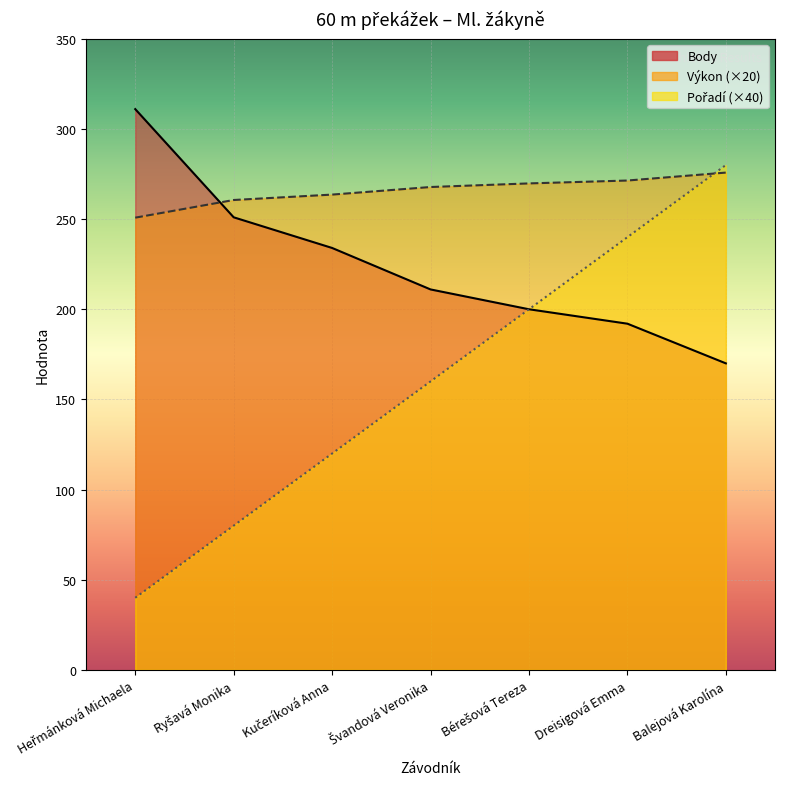

Which series has the largest range (max minus min)?

Pořadí